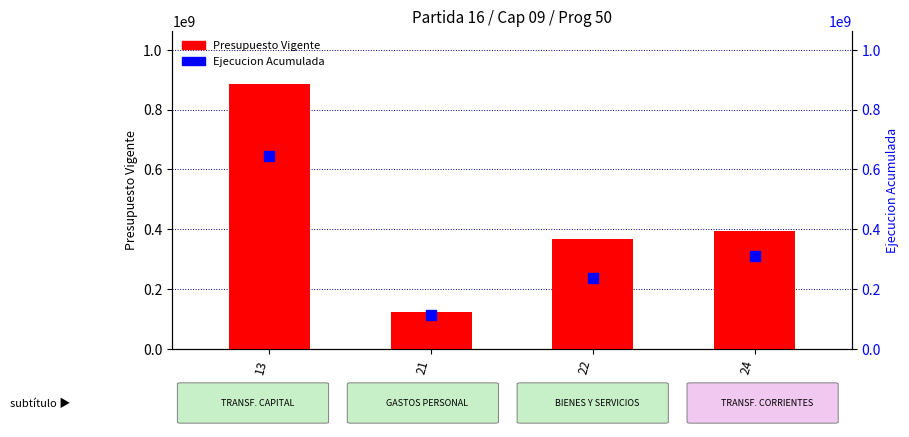

What is the total value across all series at 13?

1531375897